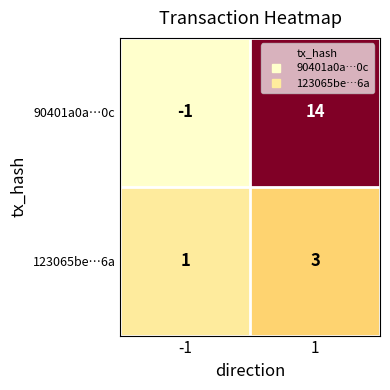

Reading left to right, extract all data points from this chart.

90401a0a…0c: -1	14
123065be…6a: 1	3